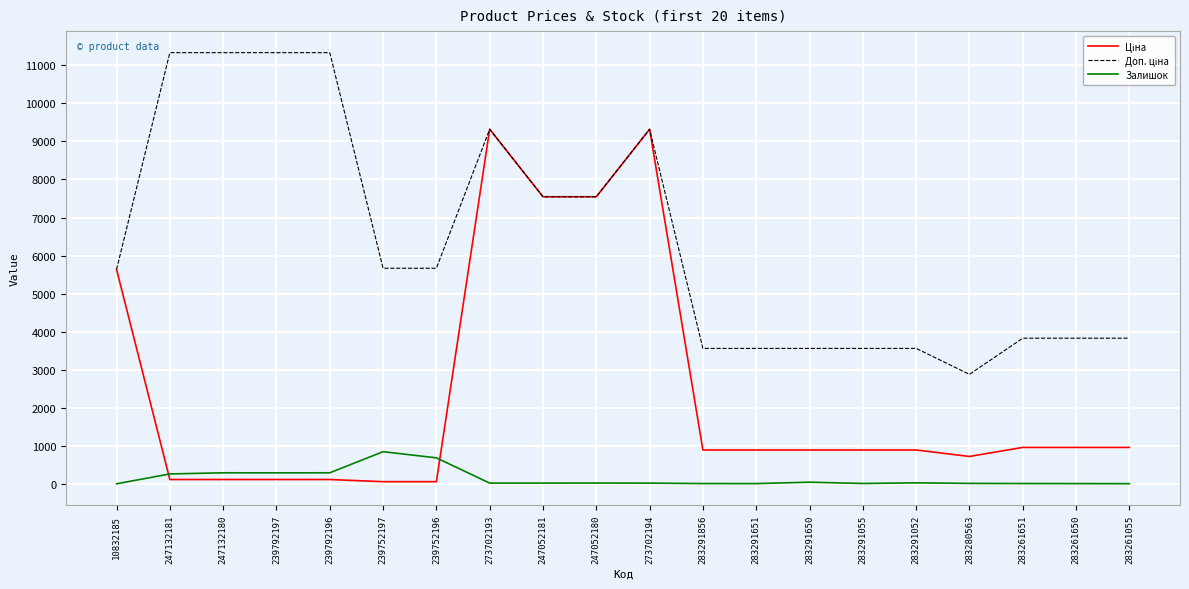

What is the highest value of the Залишок series?

845.0